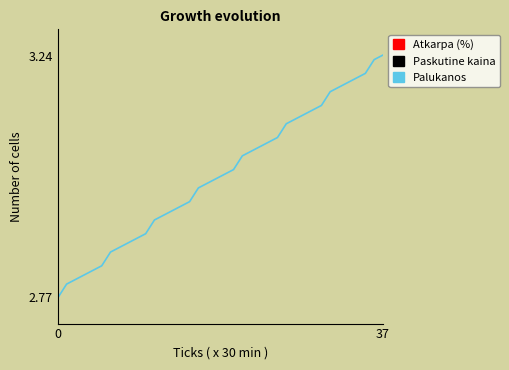

What is the difference between the maximum and minimum values?

0.5